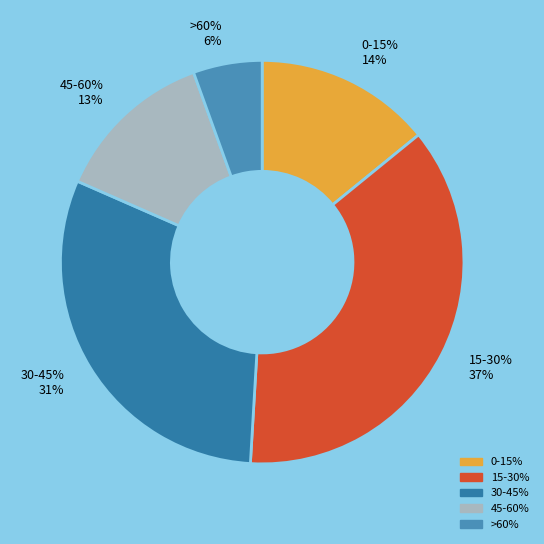

Does 30-45% account for over 50% of the chart?

No